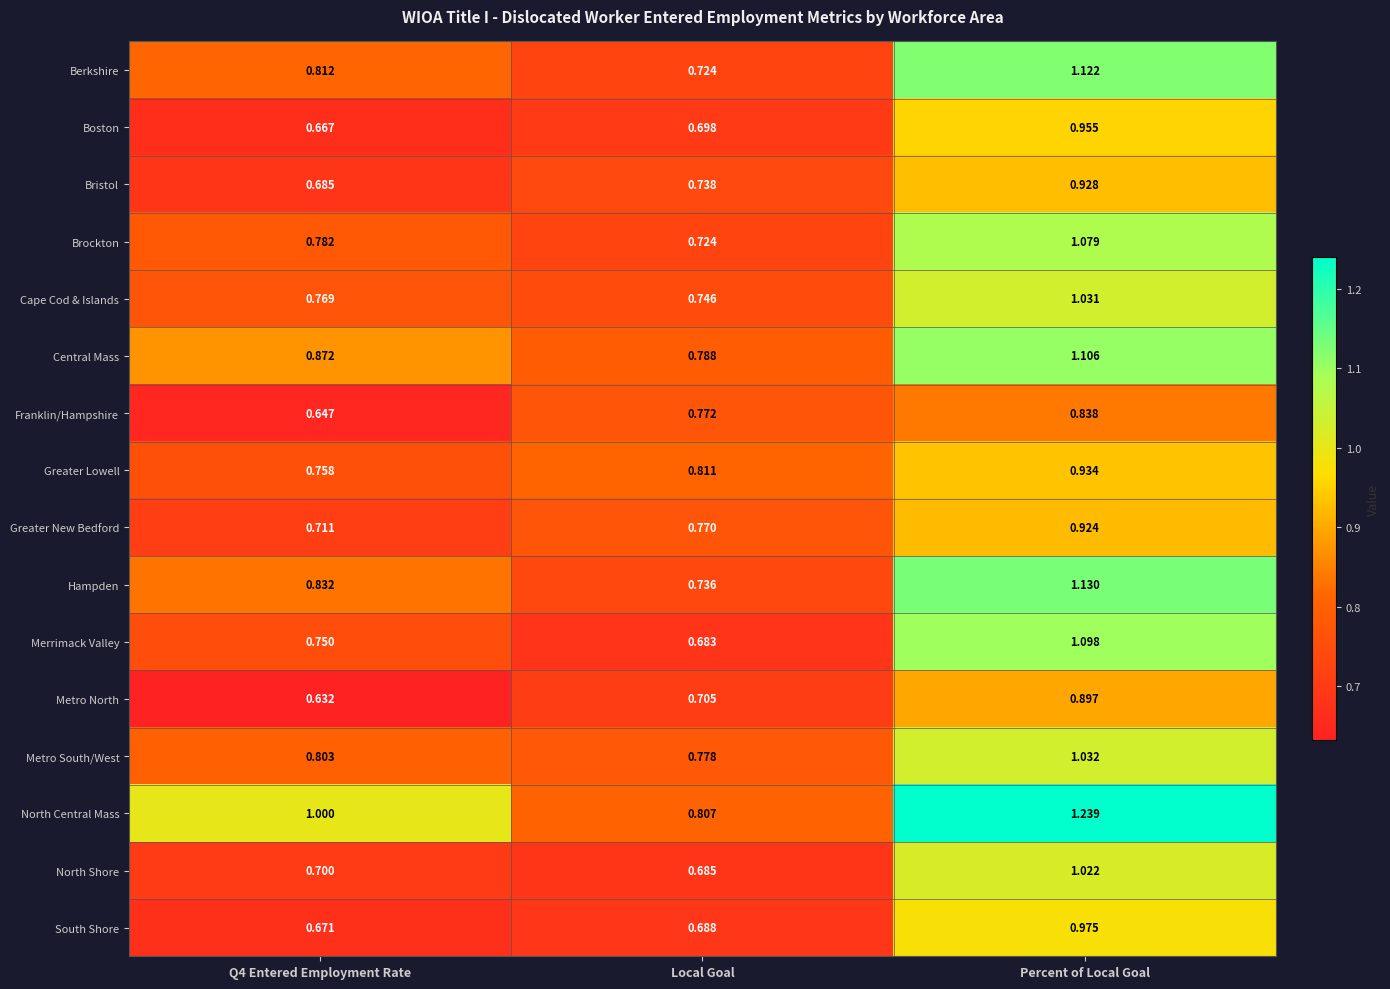

Which category has the lowest value in the Brockton series?

Local Goal